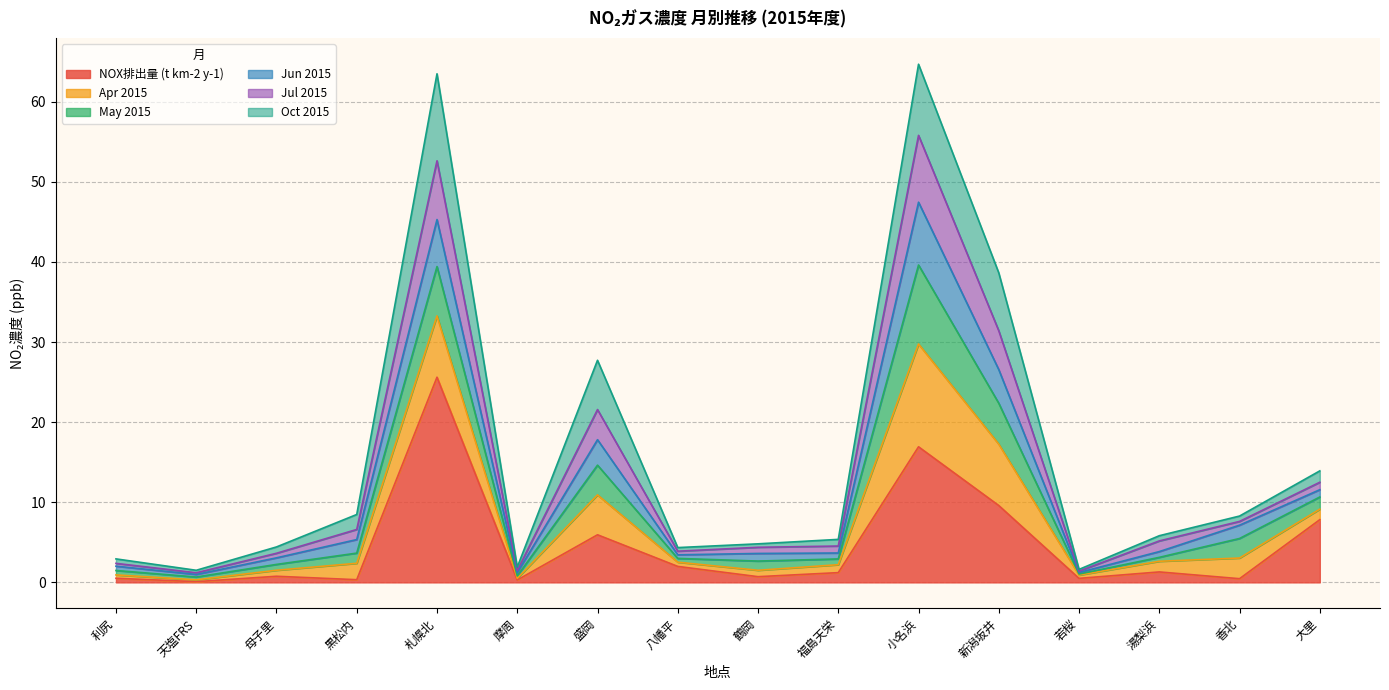

True or false: Jun 2015 and Jul 2015 cross at least once.

False